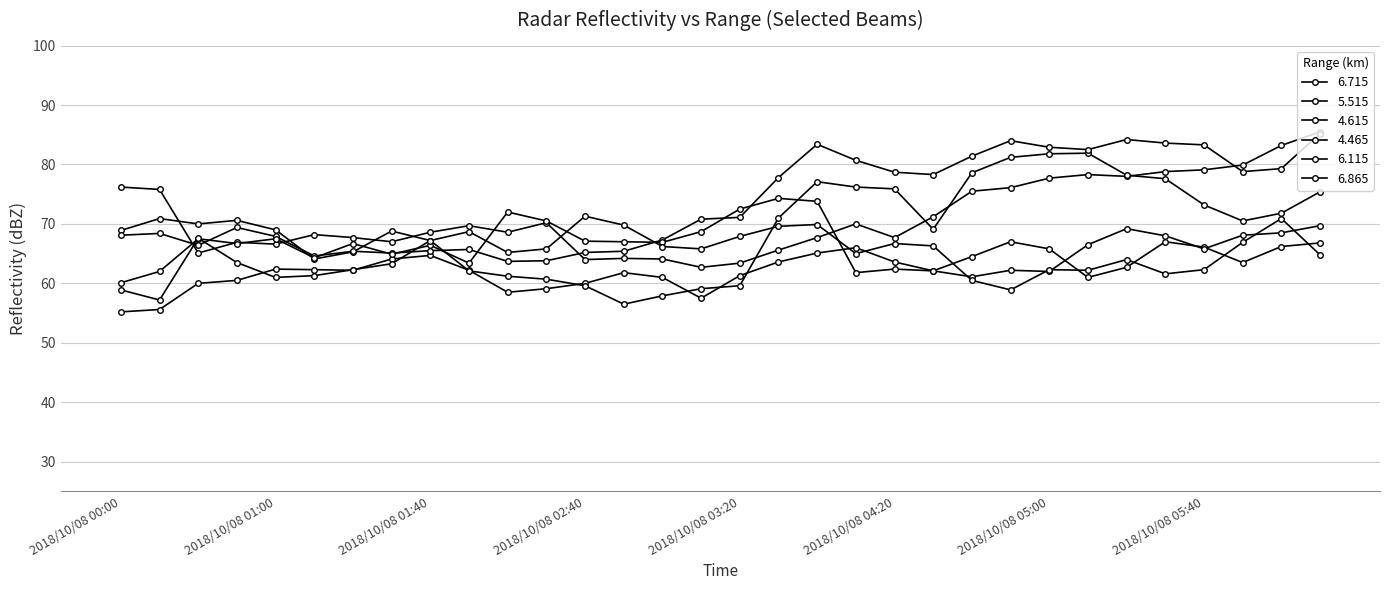

What is the label of the 14th point from the right?

2018/10/08 03:40